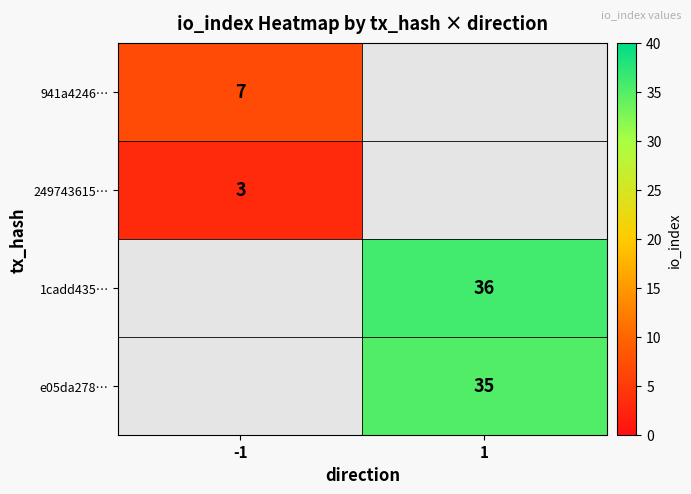

Which has a higher value, -1 or 1?

1